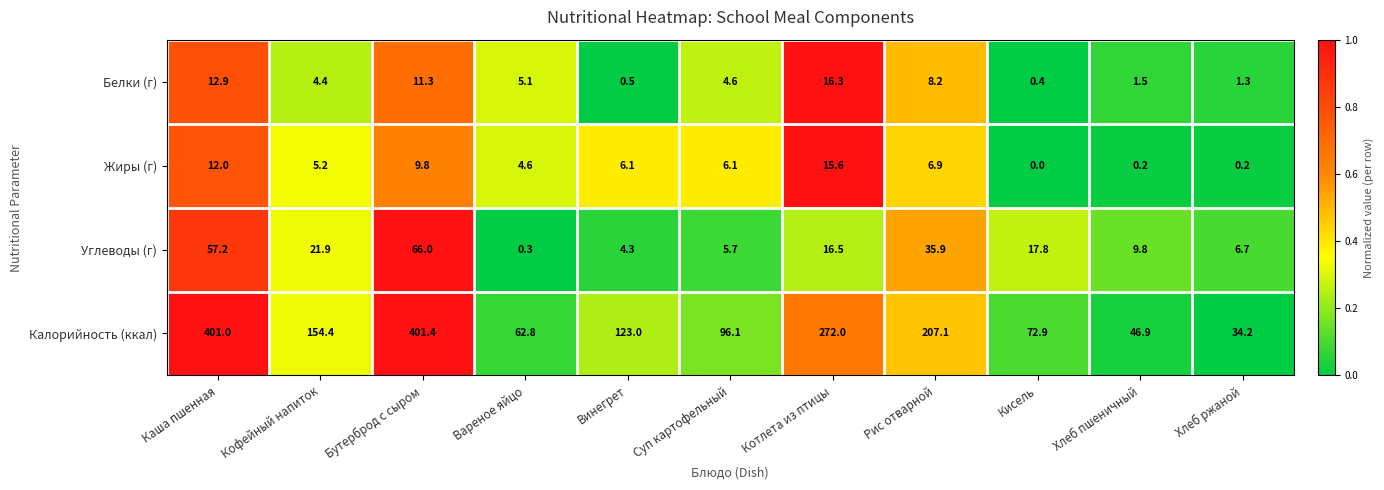

Read the Углеводы (г) value at Кисель.

17.8